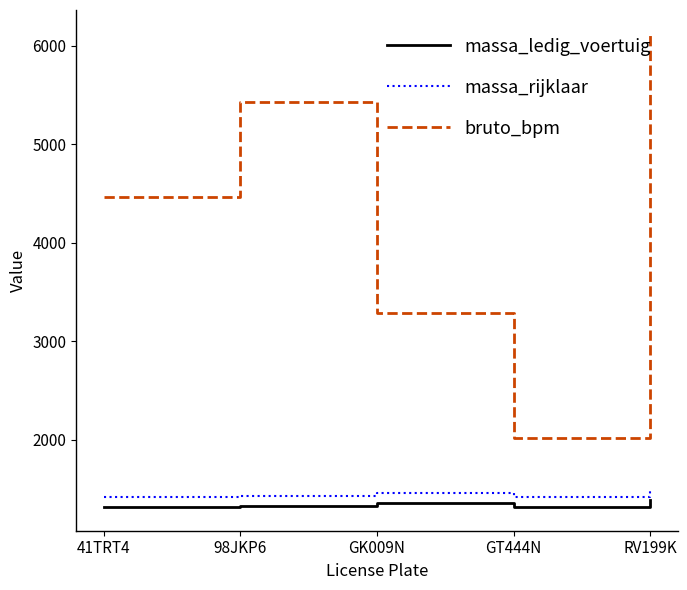

In bruto_bpm, how many points are lower than both neighbors (excluding endpoints)?

1